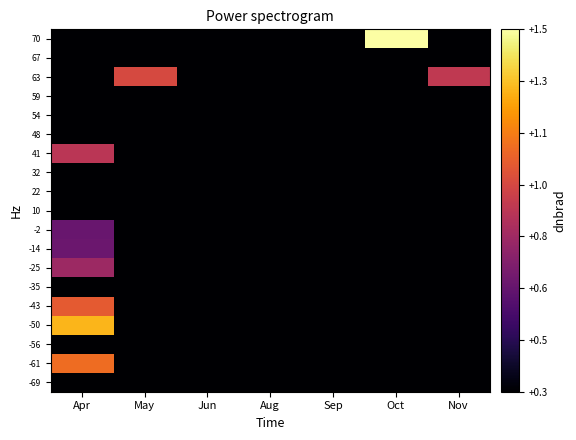

How many data points does each series have?

7